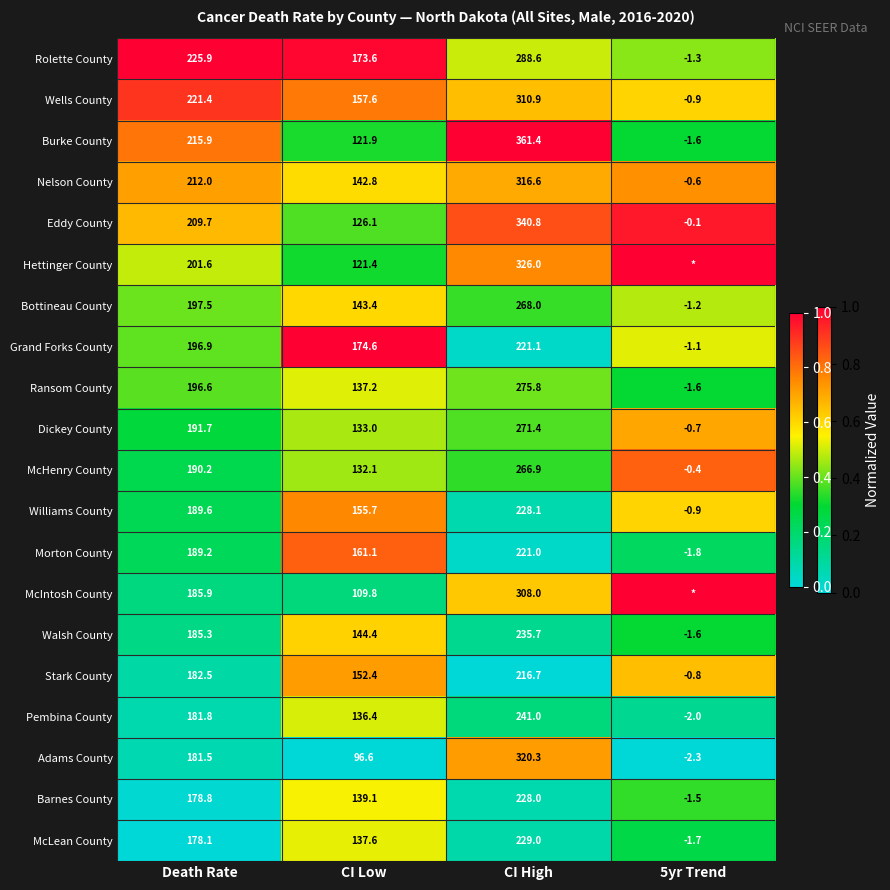

Is the value of McLean County at 5yr Trend greater than the value of Bottineau County at Death Rate?

No